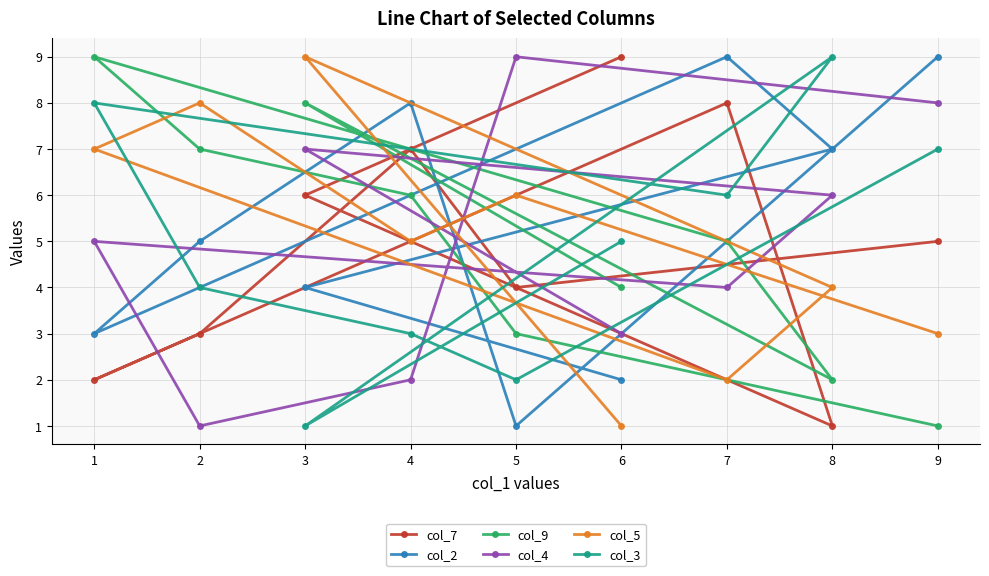

Reading left to right, list all the values displayed in this chart.

col_7: 1=2	2=3	3=6	4=7	5=4	6=9	7=8	8=1	9=5
col_2: 1=3	2=5	3=4	4=8	5=1	6=2	7=9	8=7	9=9
col_9: 1=9	2=7	3=8	4=6	5=3	6=4	7=5	8=2	9=1
col_4: 1=5	2=1	3=7	4=2	5=9	6=3	7=4	8=6	9=8
col_5: 1=7	2=8	3=9	4=5	5=6	6=1	7=2	8=4	9=3
col_3: 1=8	2=4	3=1	4=3	5=2	6=5	7=6	8=9	9=7